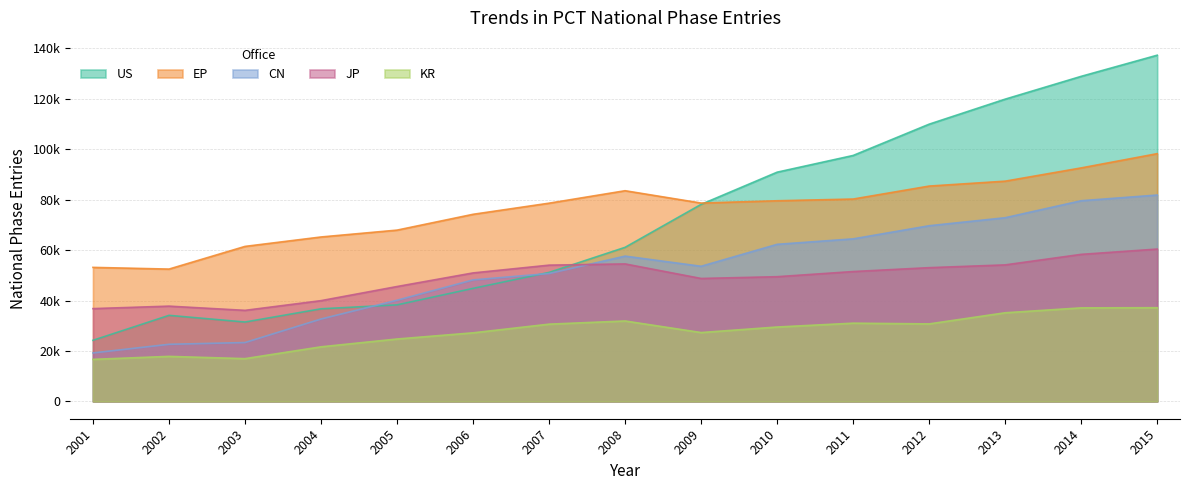

The EP series shows 48839 at 2012. True or false?

False